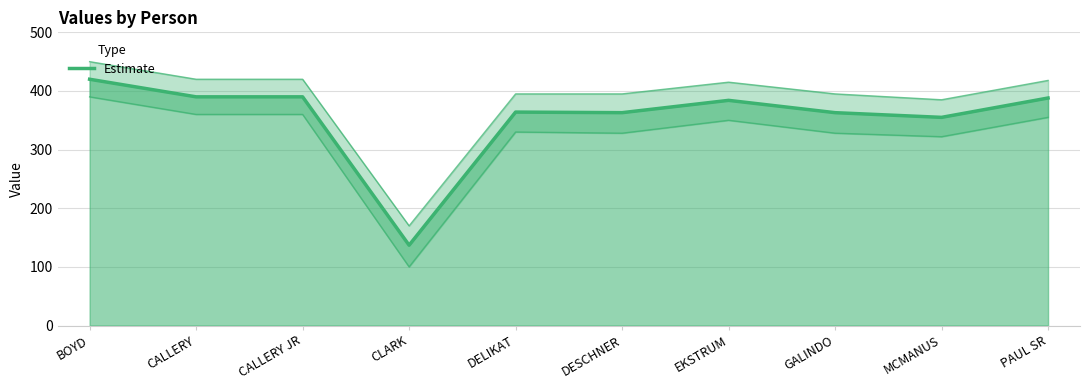

What is the approximate value at CLARK, to the nearest 50?

150